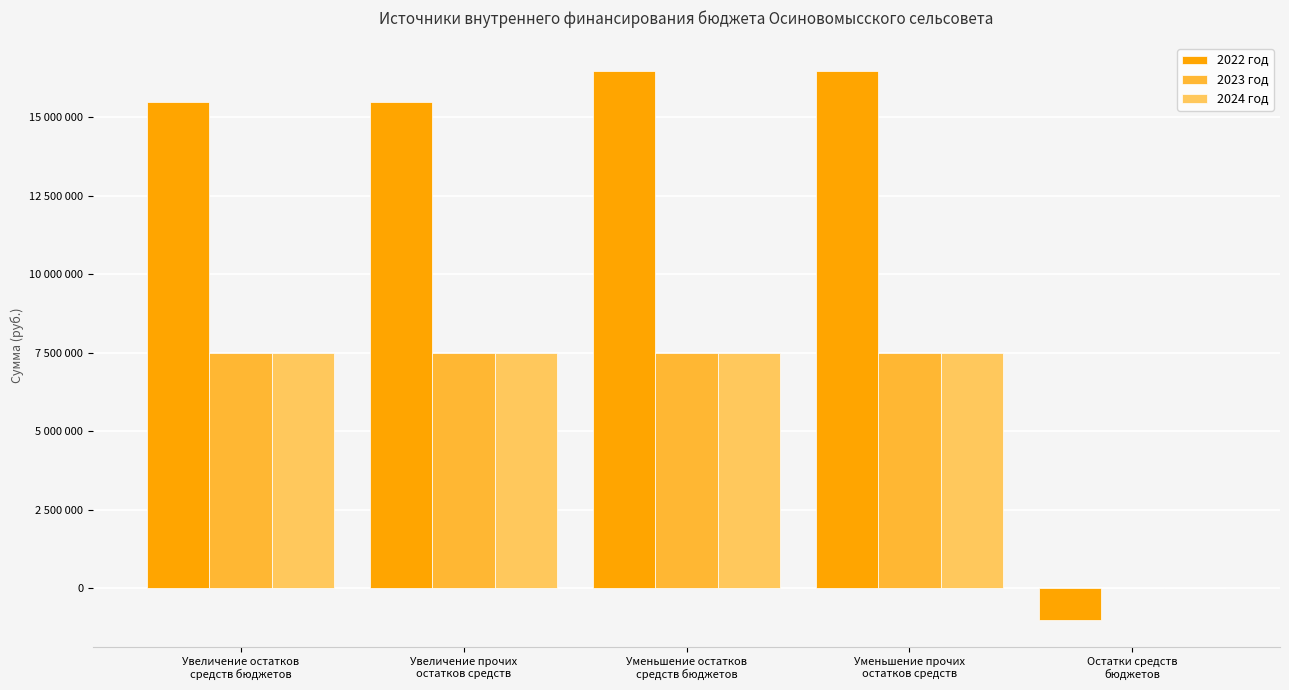

Is the value of 2022 год at Уменьшение прочих
остатков средств greater than the value of 2024 год at Уменьшение прочих
остатков средств?

Yes